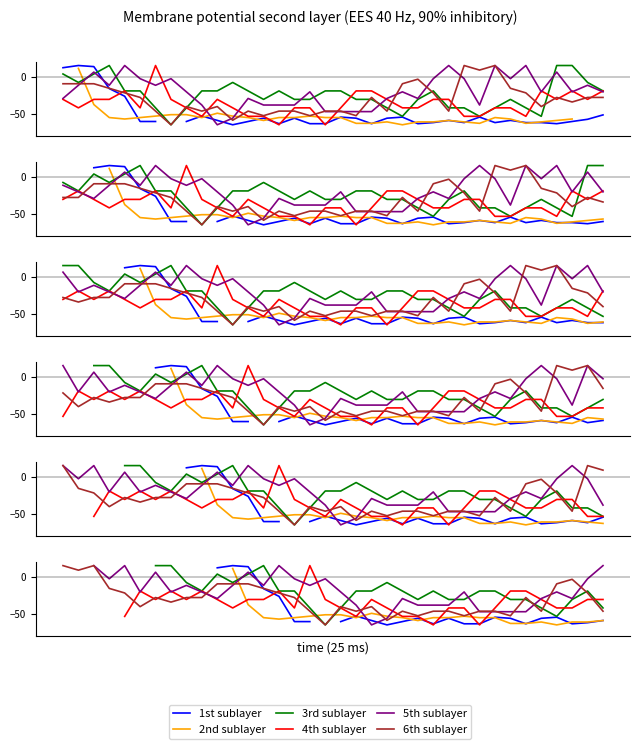

How many interior local valleys does the 1st sublayer series have?

4